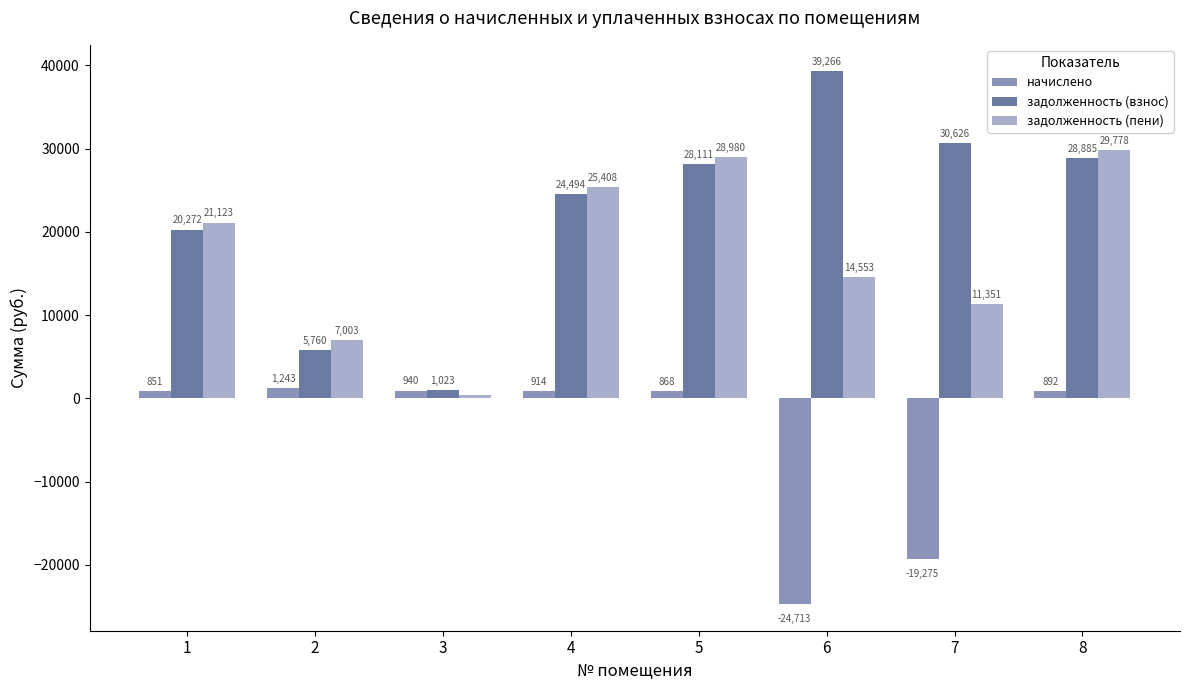

What is the difference between the начислено values at 8 and 6?

25605.2